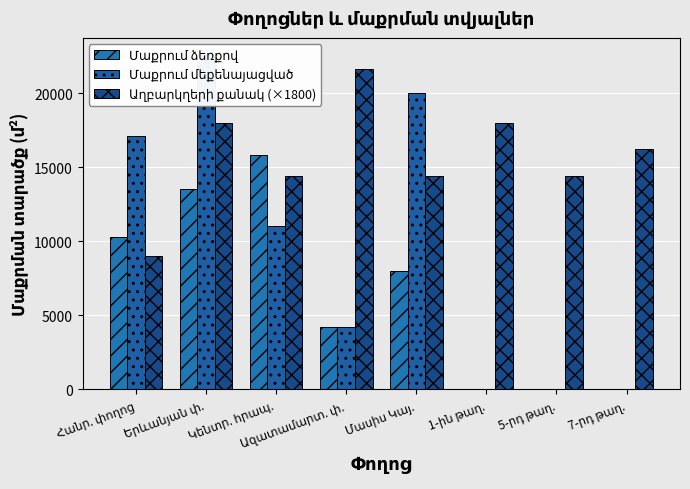

What is the label of the 8th bar from the left?

7-րդ թաղ.